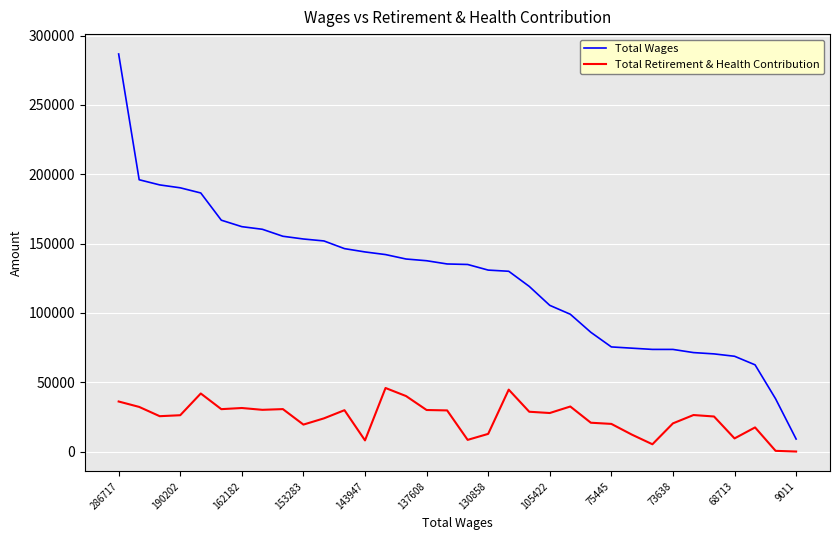

Which series has the largest range (max minus min)?

Total Wages